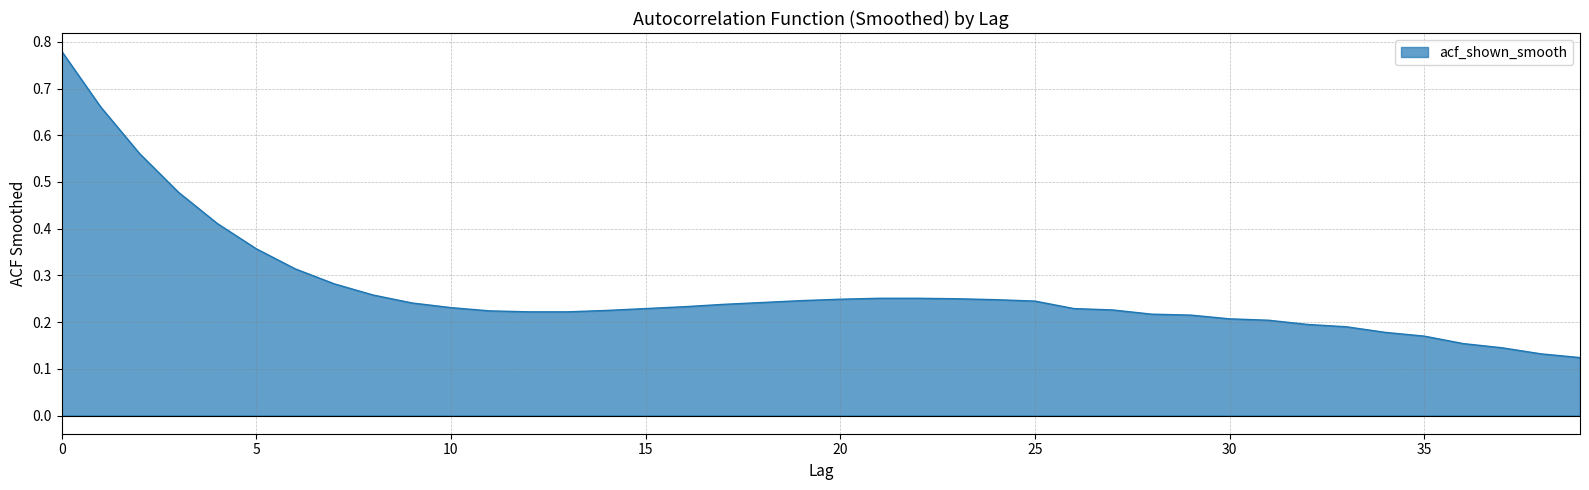

Reading left to right, transcribe all the data shown in this chart.

0.8	0.7	0.6	0.5	0.4	0.4	0.3	0.3	0.3	0.2	0.2	0.2	0.2	0.2	0.2	0.2	0.2	0.2	0.2	0.2	0.2	0.3	0.3	0.2	0.2	0.2	0.2	0.2	0.2	0.2	0.2	0.2	0.2	0.2	0.2	0.2	0.2	0.1	0.1	0.1